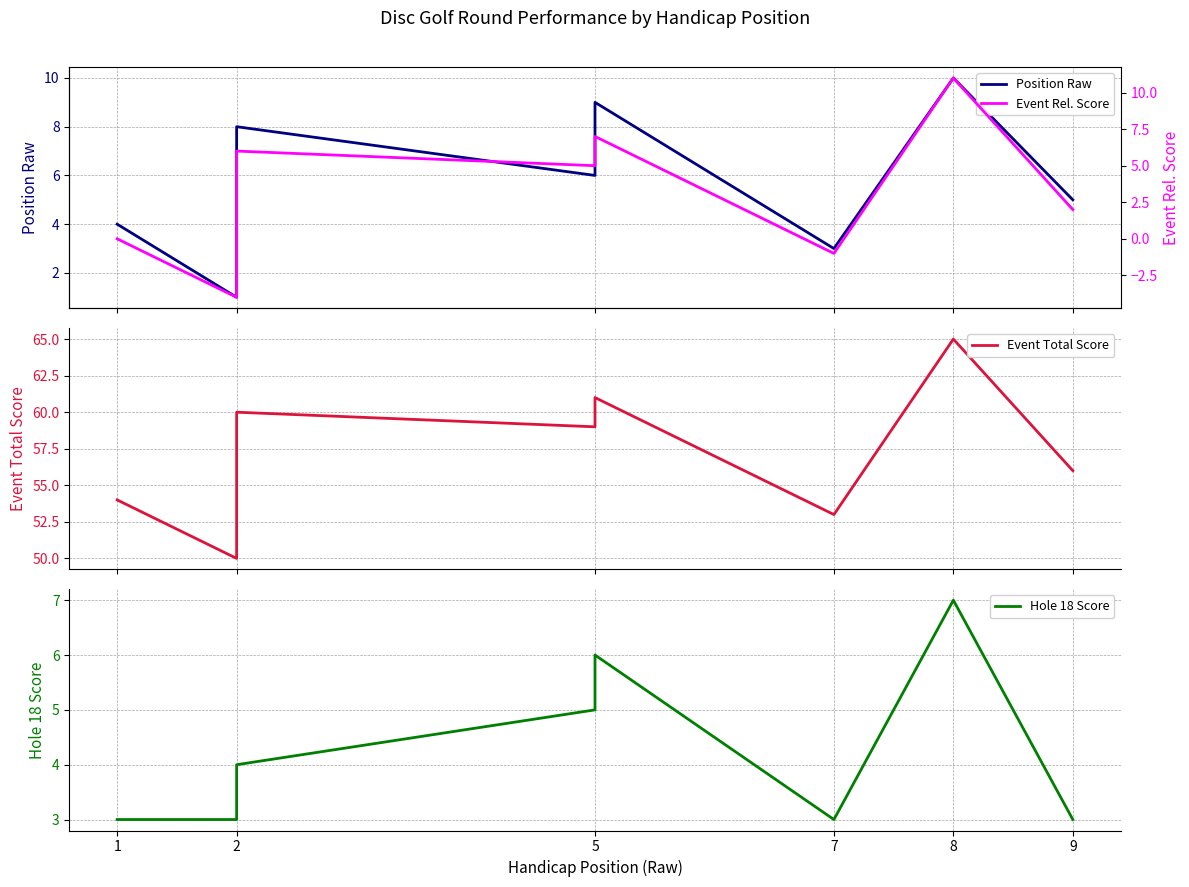

Reading left to right, what are all the values shown in this chart?

Position Raw: 4	1	2	8	6	9	3	10	5
Event Total Score: 54	50	51	60	59	61	53	65	56
Hole 18 Score: 3	3	3	4	5	6	3	7	3
Event Rel. Score: 0	-4	-3	6	5	7	-1	11	2